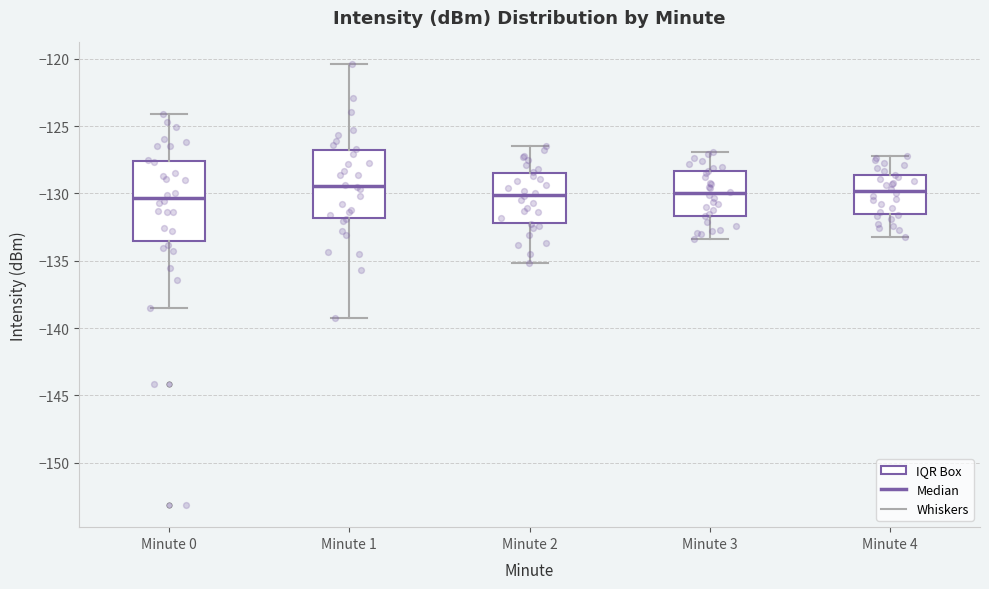

Reading left to right, transcribe this box plot: for each box, give where its median line is, the range the box spans, and where its two whiskers end, as read against the y-axis. The values are not printed on the chart, so give them approximately, as read against the axis.

Minute 0: median -130.5, box -133.5 to -127.5, whiskers -138.5 to -124.0
Minute 1: median -129.5, box -132.0 to -127.0, whiskers -139.0 to -120.5
Minute 2: median -130.0, box -132.0 to -128.5, whiskers -135.0 to -126.5
Minute 3: median -130.0, box -131.5 to -128.5, whiskers -133.5 to -127.0
Minute 4: median -130.0, box -131.5 to -128.5, whiskers -133.0 to -127.0